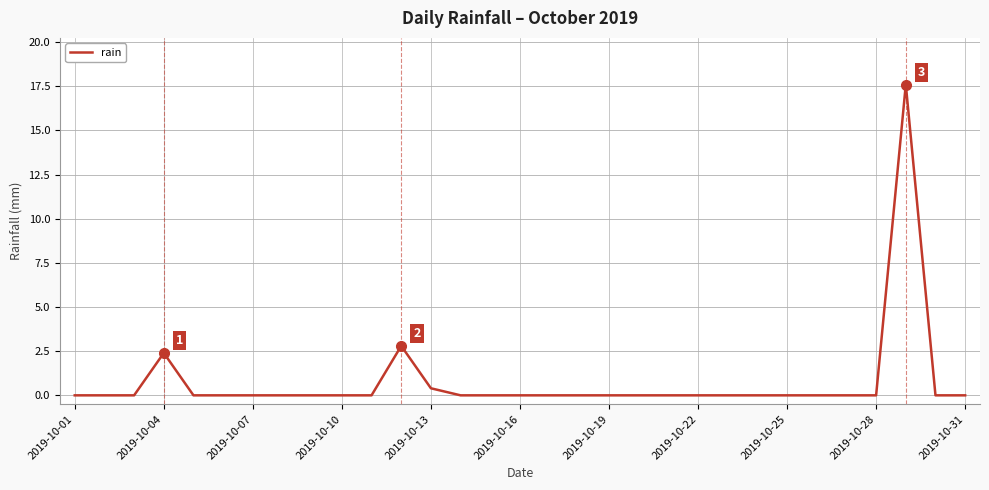

True or false: there are more than 2 points higher than both neighbors.

True